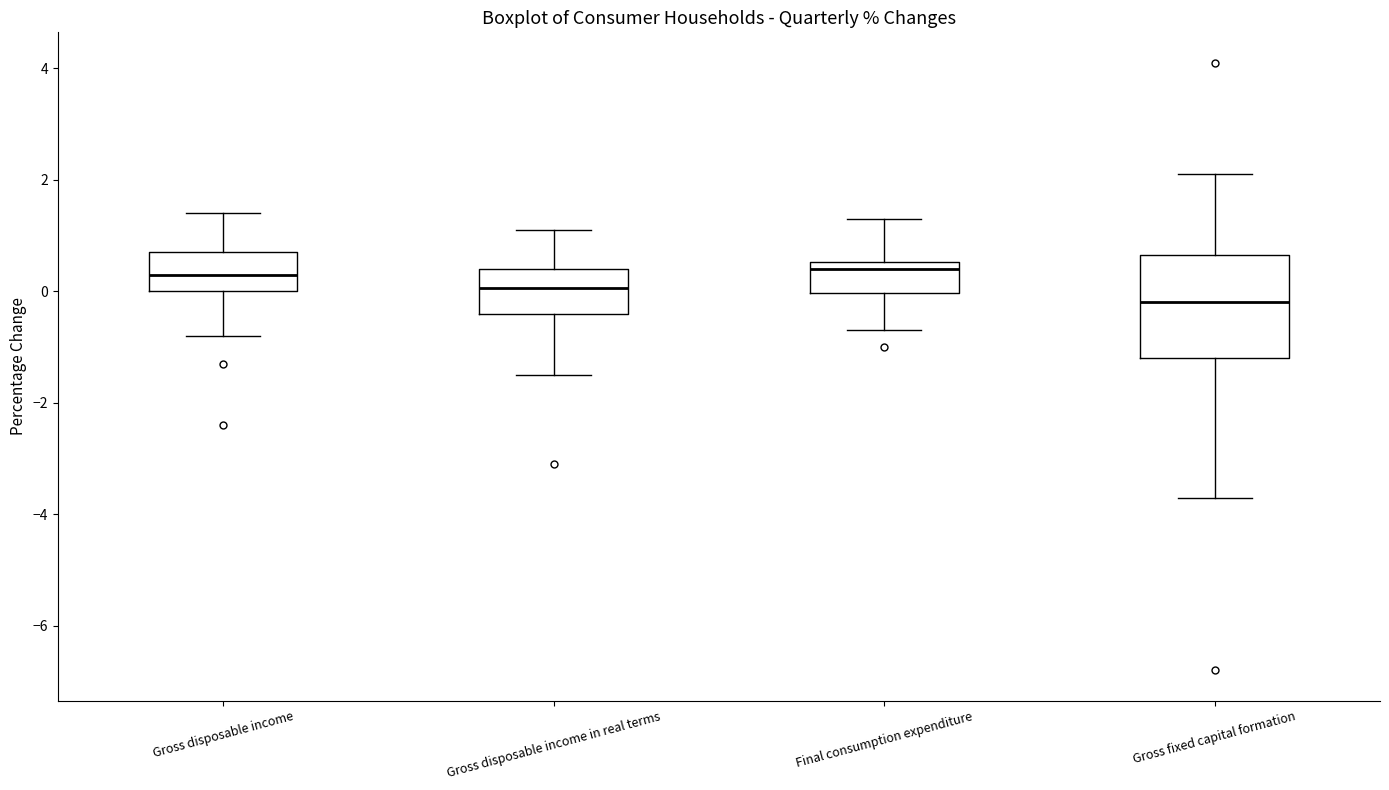

Which box is the tallest, from its lower edge to its upper edge?

Gross fixed capital formation